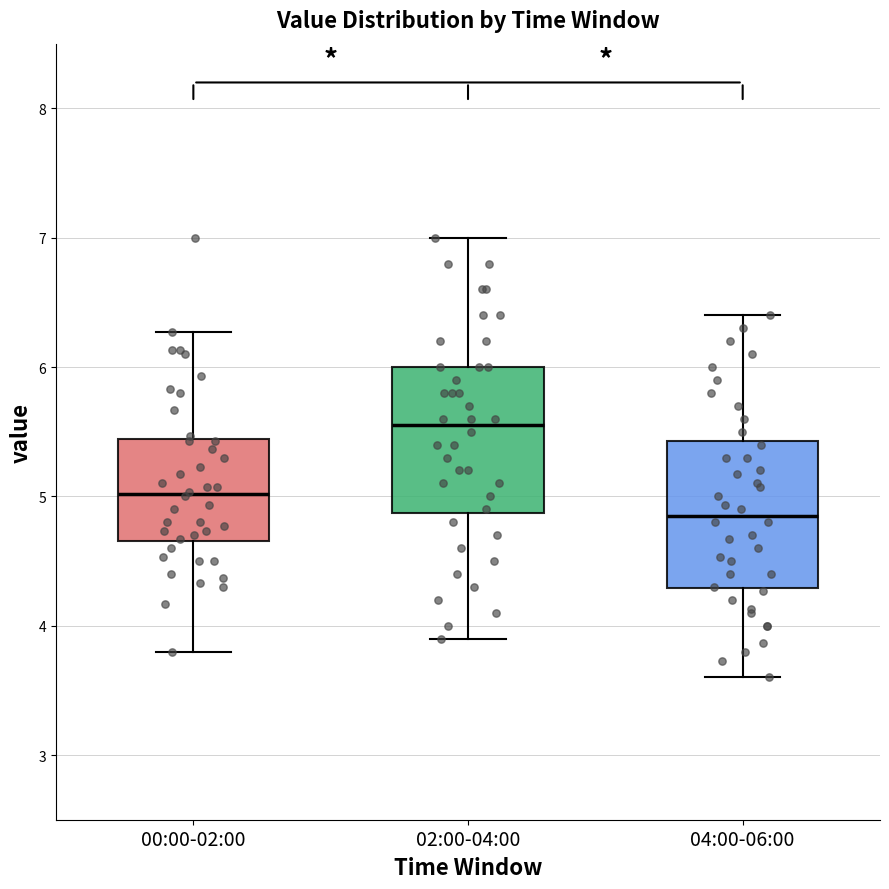

Which box has the highest median line?

02:00-04:00